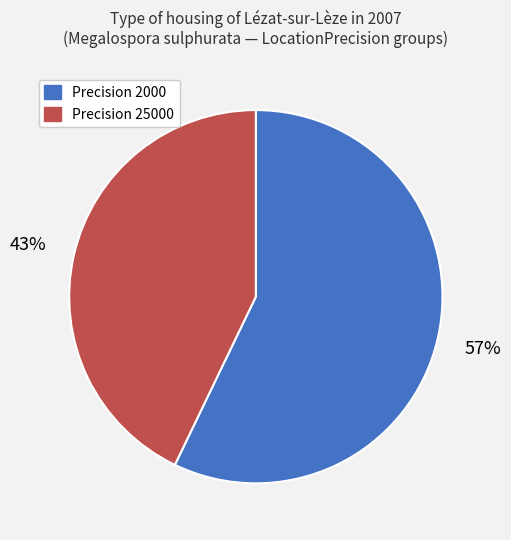

Does any single category account for the majority?

Yes